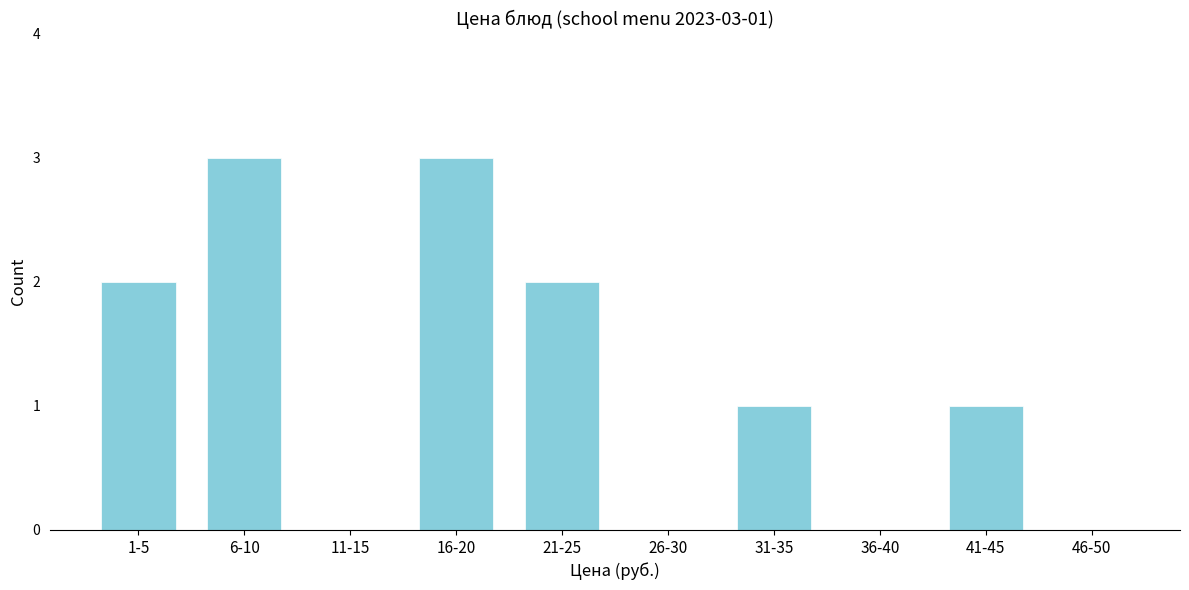

Reading left to right, list all the values displayed in this chart.

1-5=2	6-10=3	11-15=0	16-20=3	21-25=2	26-30=0	31-35=1	36-40=0	41-45=1	46-50=0